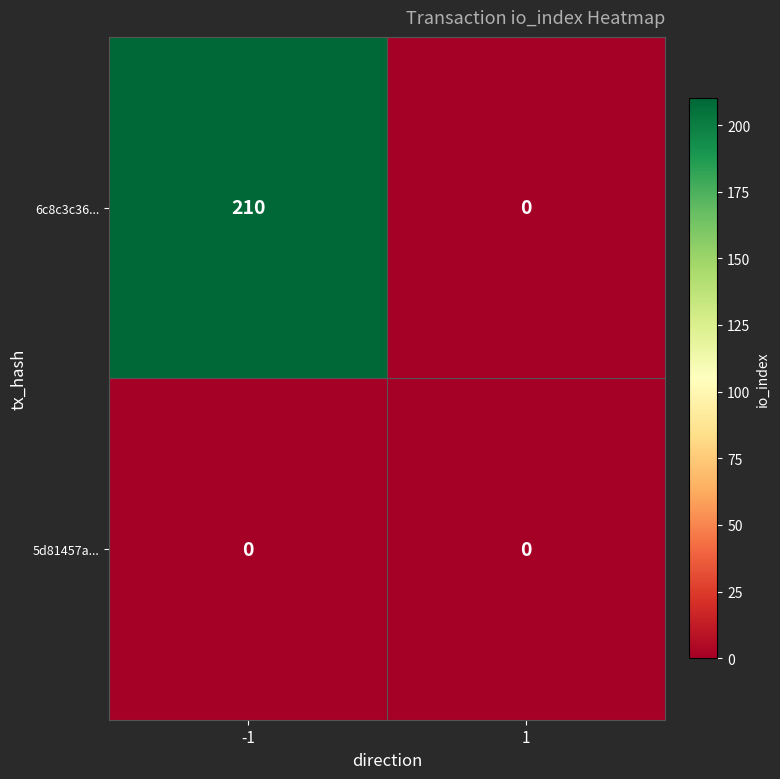

Which series has the largest range (max minus min)?

6c8c3c36...